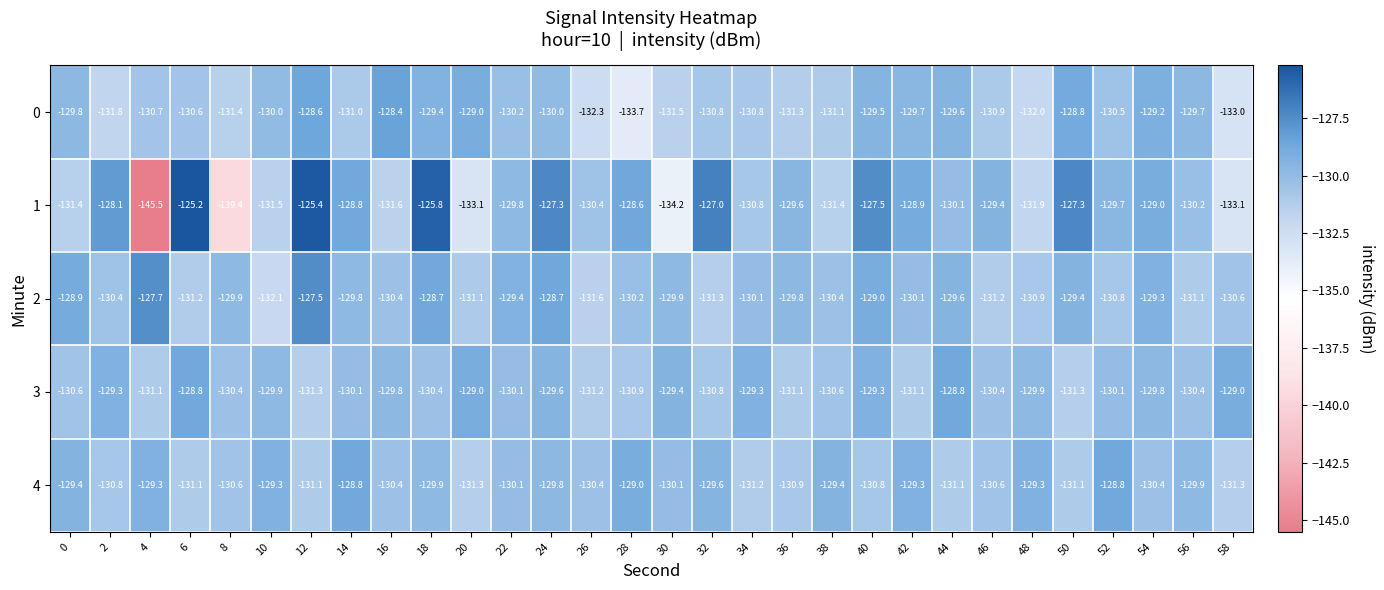

What value does the 0 series have at 38?

-131.1